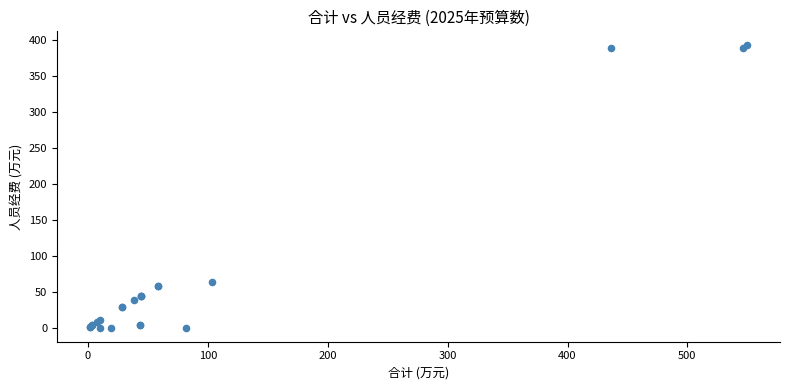

What Y value in the scatter plot is closest to 196?

63.5